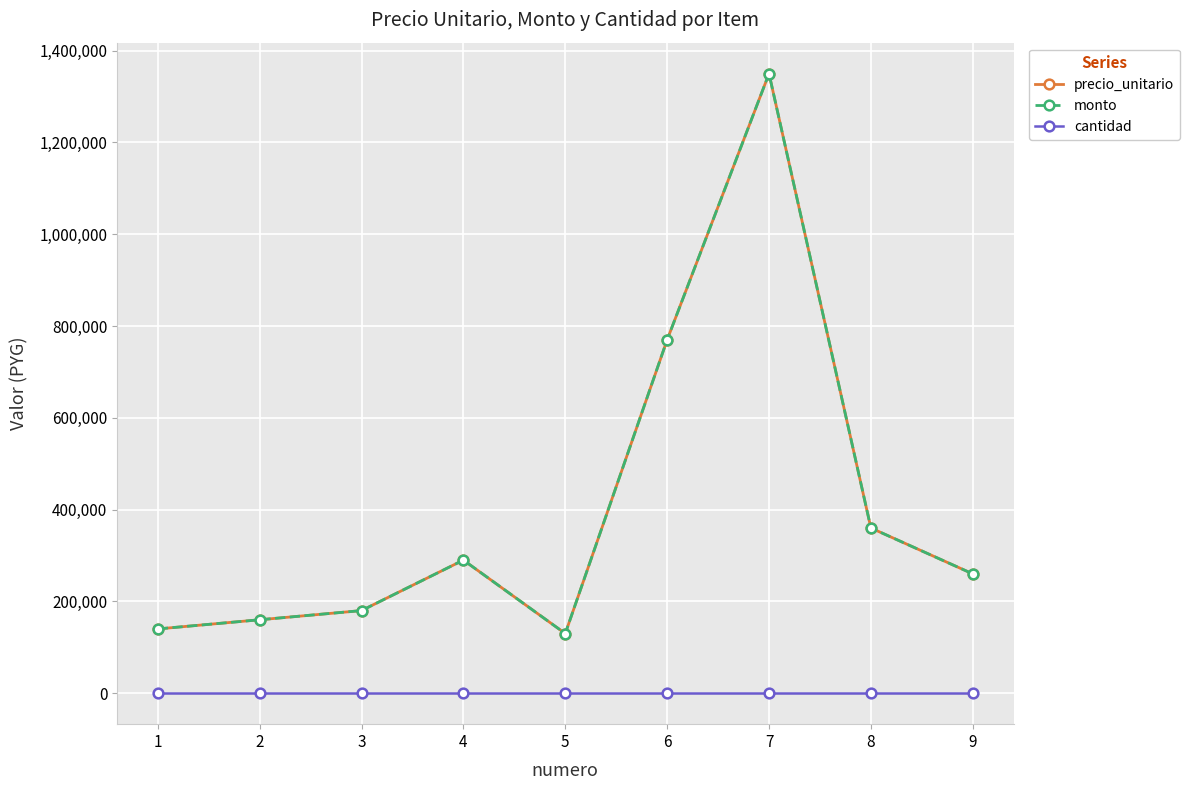

Does the chart display data point markers on the line(s)?

Yes